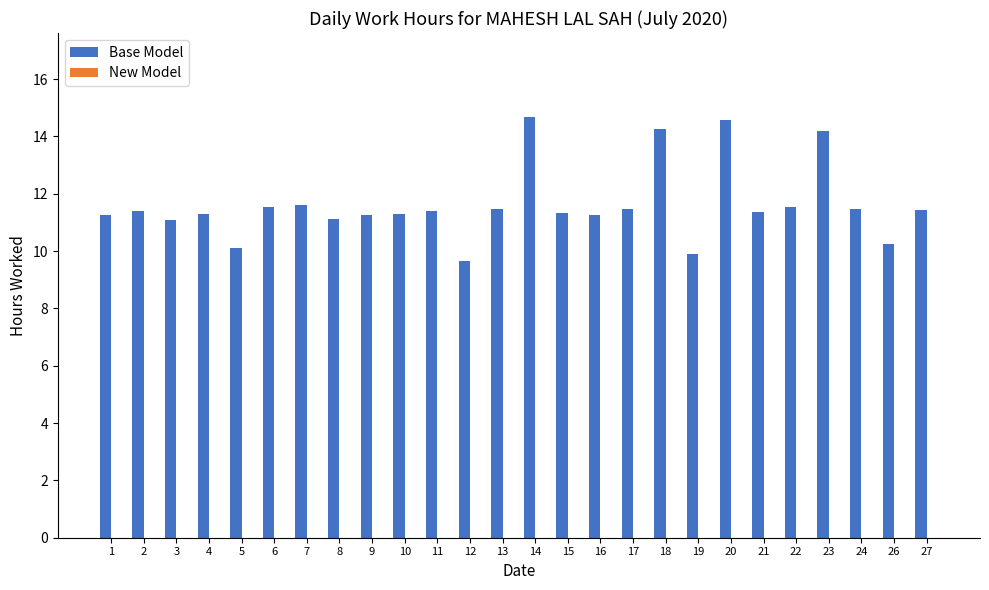

Does the chart contain any negative values?

No